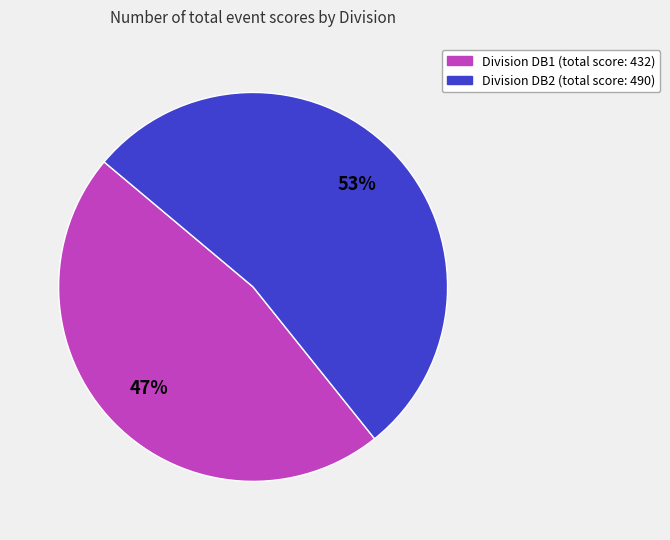

Is there a majority slice in this chart?

Yes